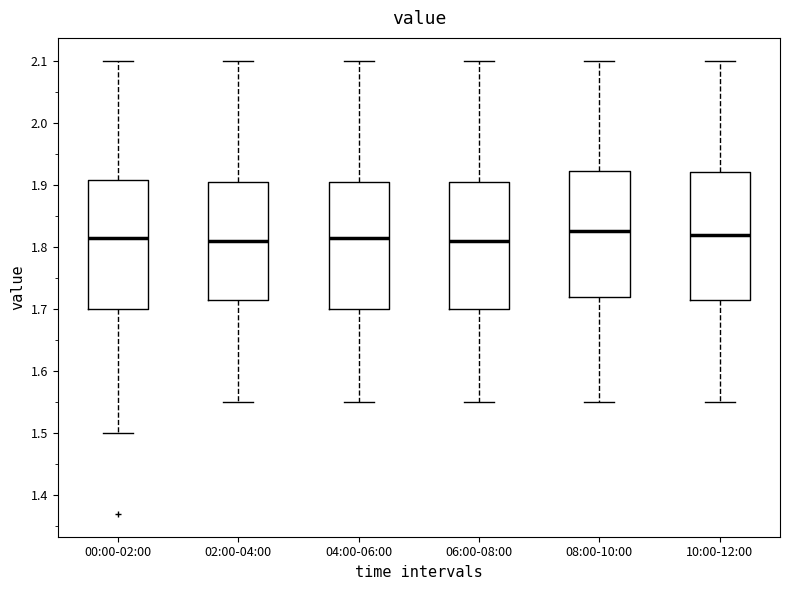

Reading left to right, read every box against the y-axis: the position of its median line, the range the box covers, and the ends of its whiskers. The values are not printed on the chart, so give them approximately, as read against the axis.

00:00-02:00: median 1.82, box 1.70 to 1.91, whiskers 1.50 to 2.10
02:00-04:00: median 1.81, box 1.72 to 1.91, whiskers 1.55 to 2.10
04:00-06:00: median 1.82, box 1.70 to 1.91, whiskers 1.55 to 2.10
06:00-08:00: median 1.81, box 1.70 to 1.91, whiskers 1.55 to 2.10
08:00-10:00: median 1.83, box 1.72 to 1.92, whiskers 1.55 to 2.10
10:00-12:00: median 1.82, box 1.72 to 1.92, whiskers 1.55 to 2.10